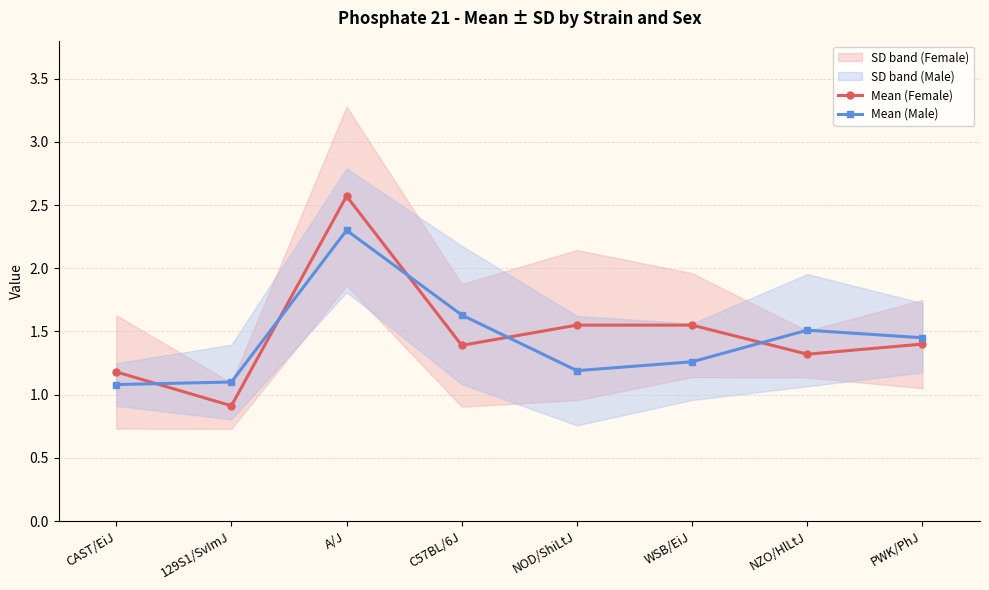

At PWK/PhJ, list the series in order from largest to smallest.

mean_m, mean_f